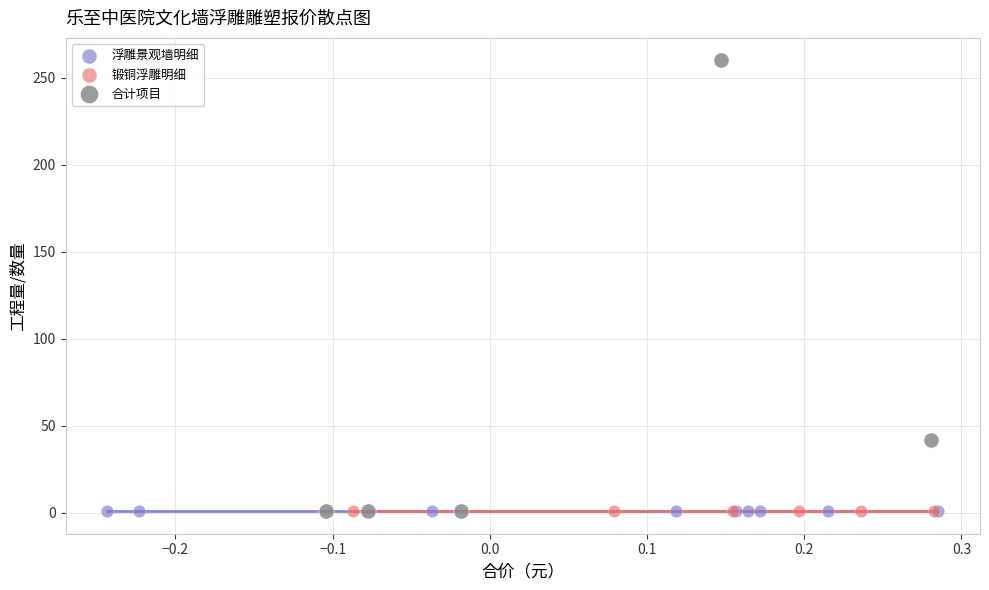

Which series contains the highest Y value?

合计项目